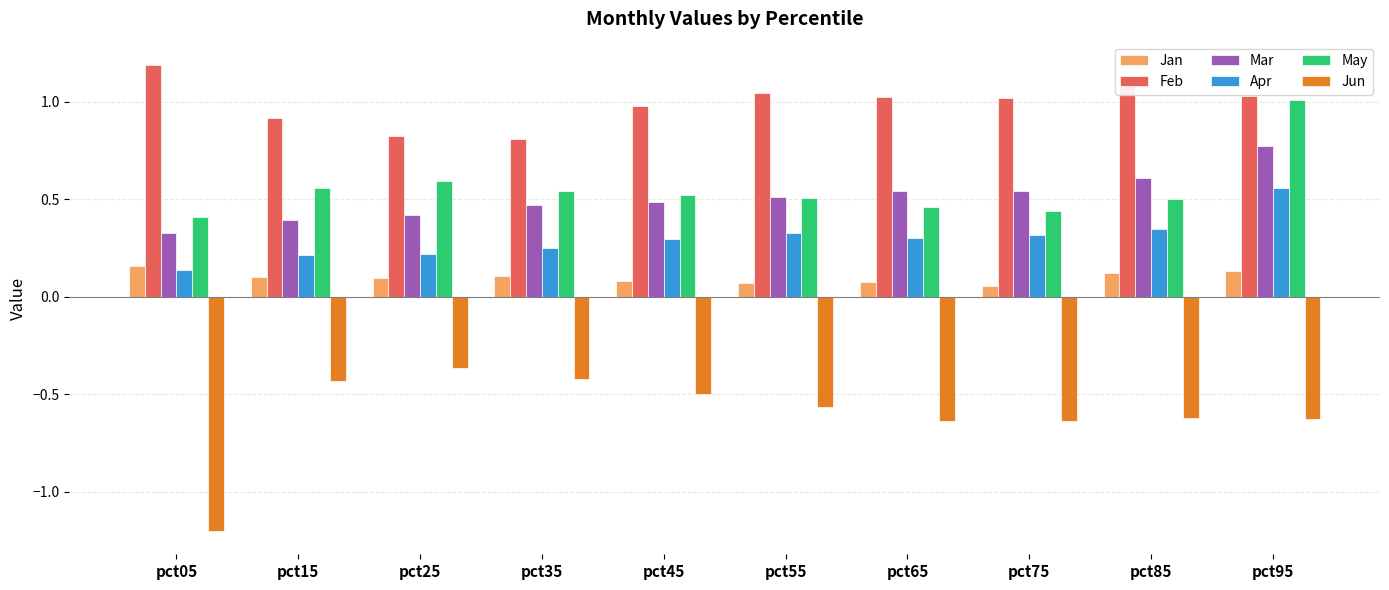

True or false: Jun has a value of -0.6 at pct25.

False